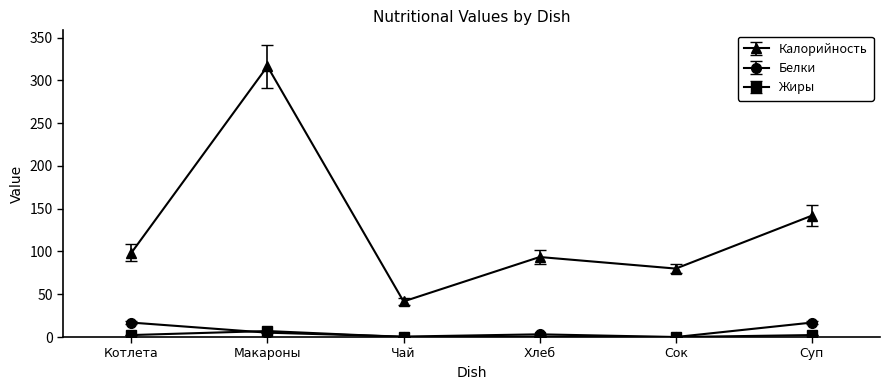

Which series has the largest total across all categories?

Калорийность